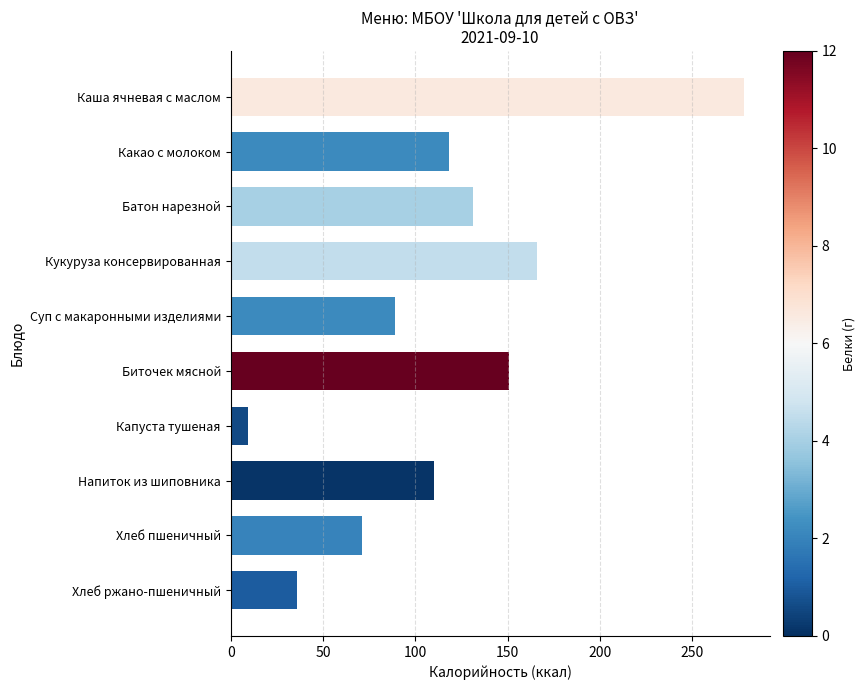

What is the label of the 3rd bar from the top?

Батон нарезной